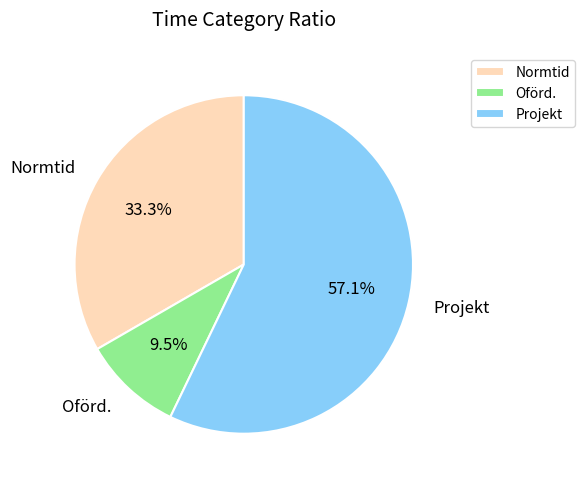

What percentage do Normtid and Projekt together represent?

90.5%